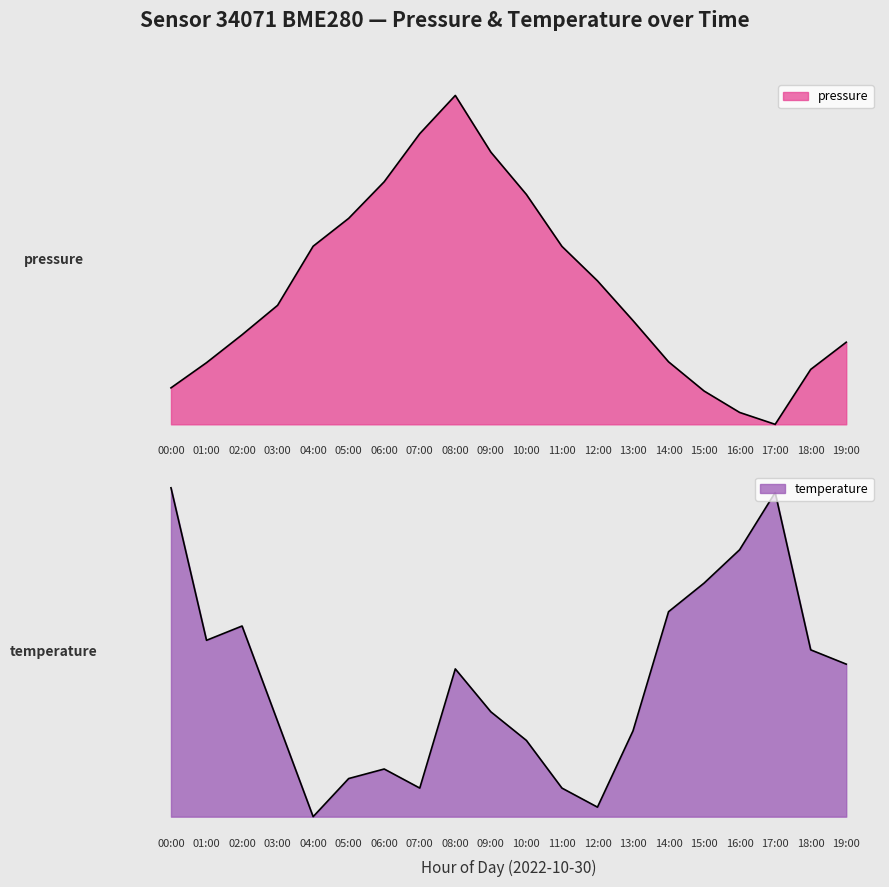

Which series changed the most between 03:00 and 10:00?

pressure